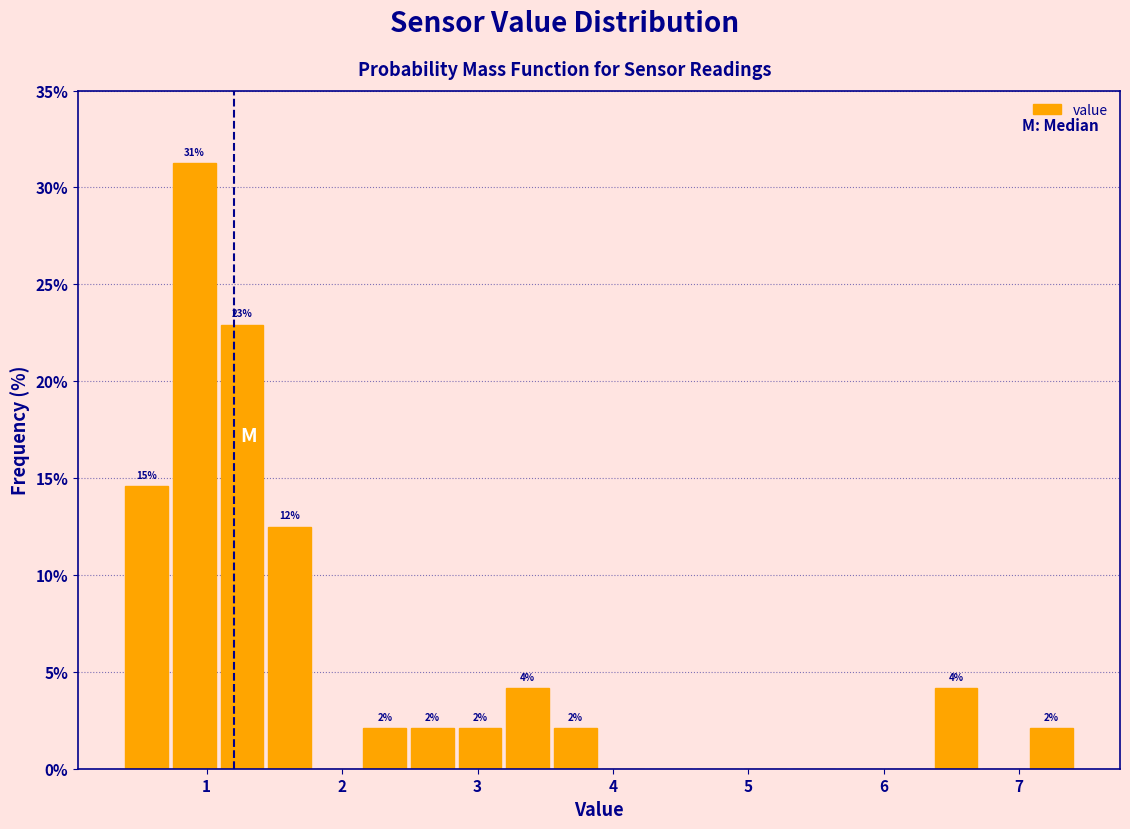

Read against the x-axis, roughly where is the centre of the tallest bar?

0.9